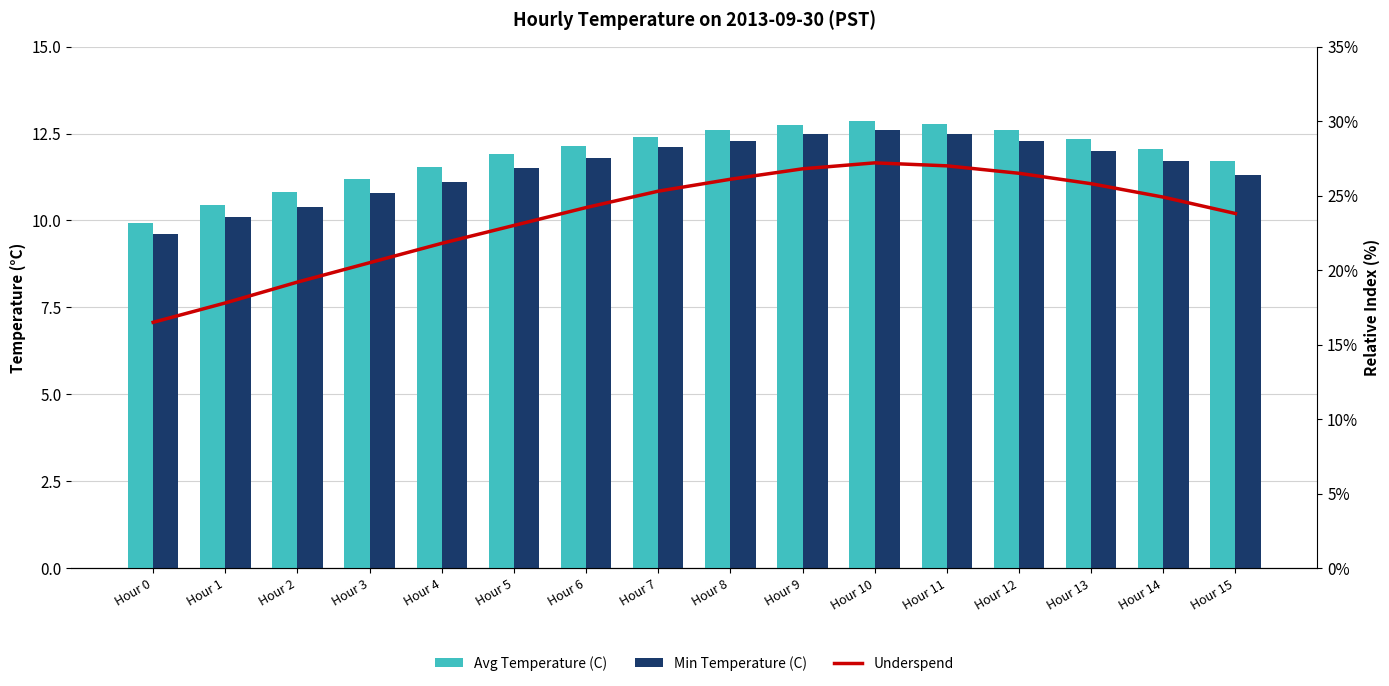

Read the Avg Temperature (C) value at Hour 5.

11.9